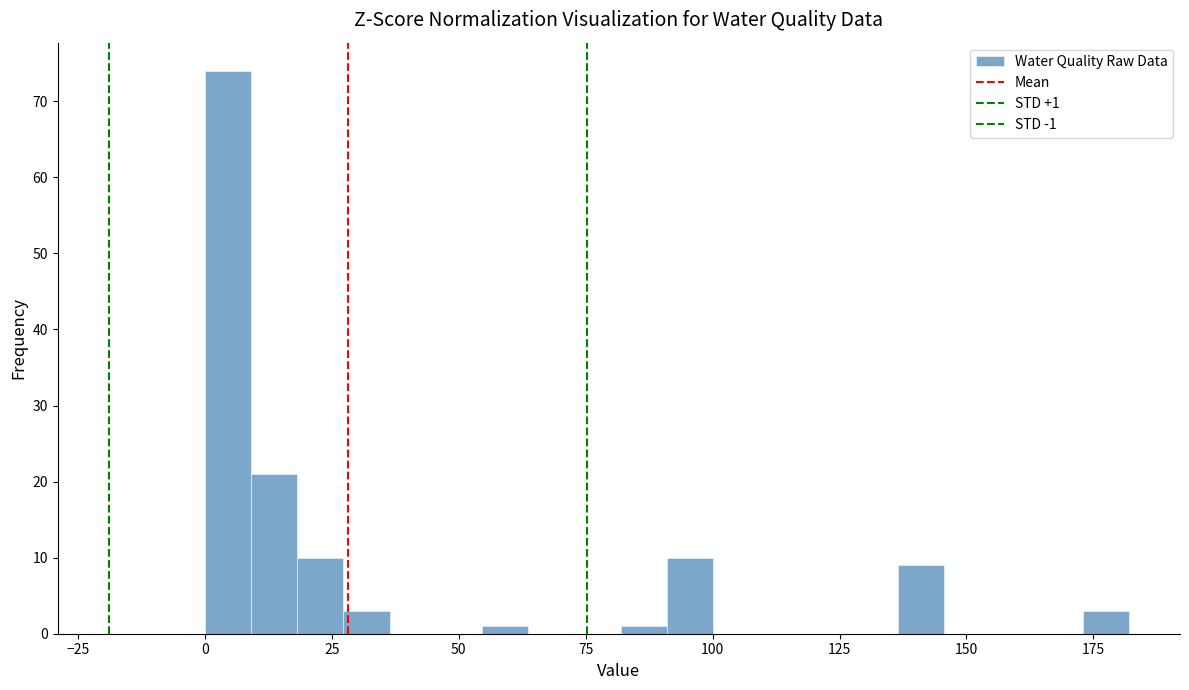

Read against the x-axis, roughly where is the centre of the tallest bar?

5